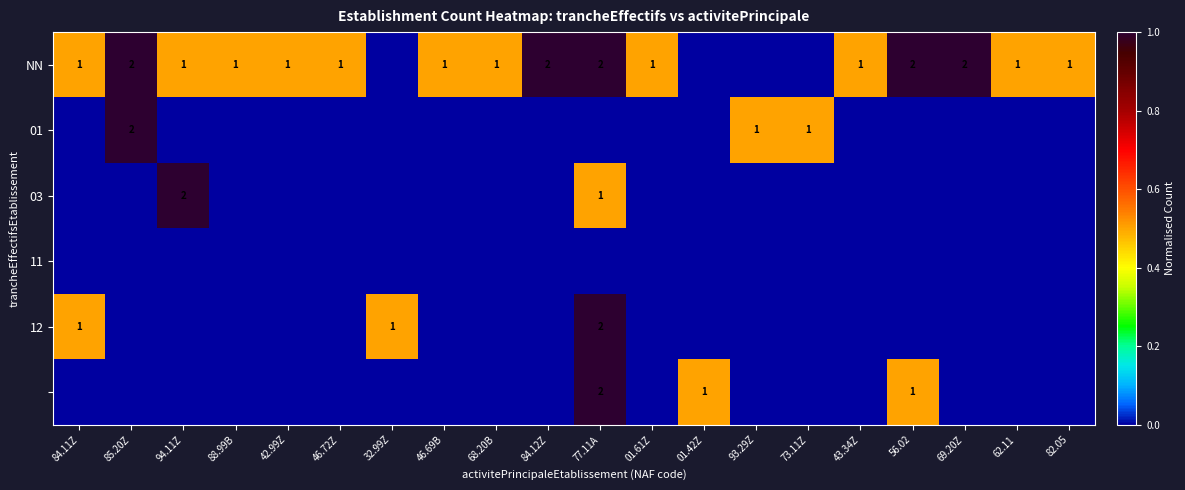

Which category has the highest value across all series?

85.20Z